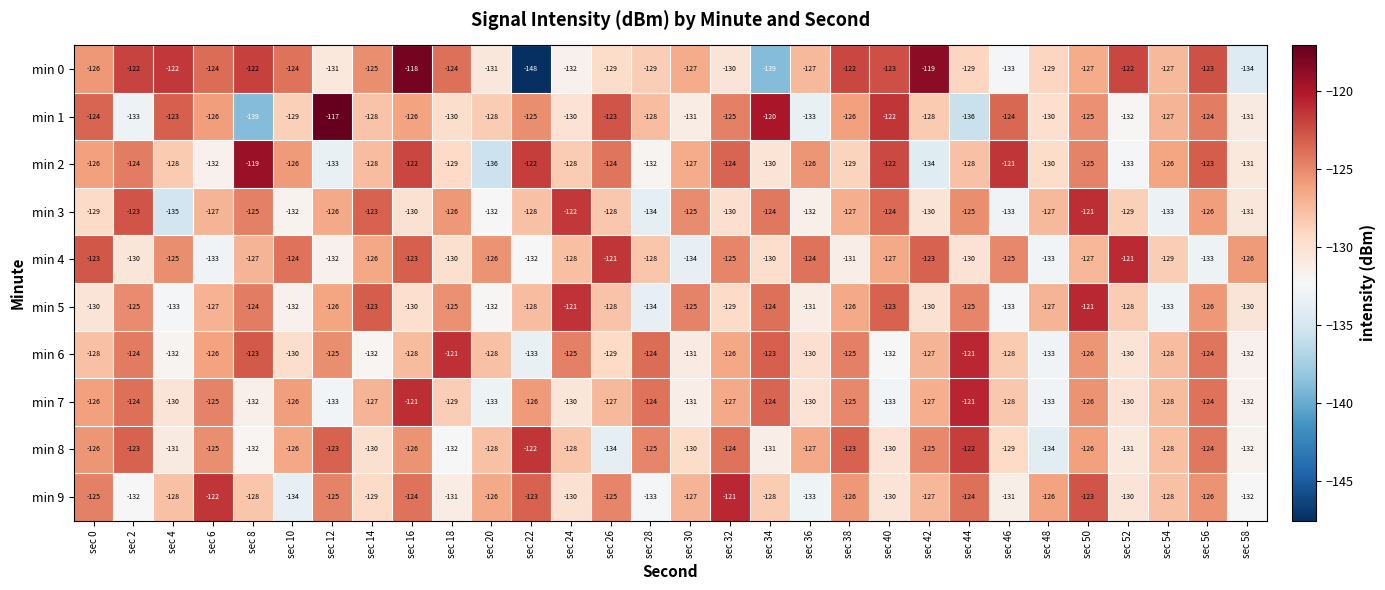

The min 1 series shows -124 at sec 46. True or false?

True